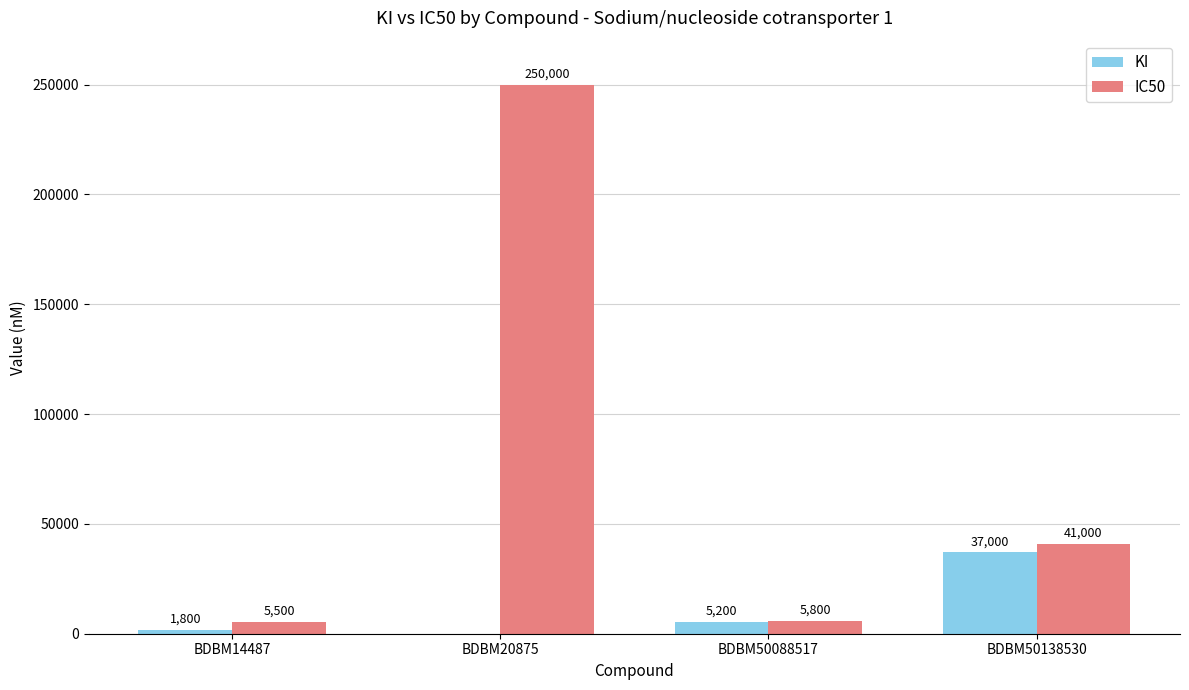

Reading left to right, transcribe all the data shown in this chart.

KI: 1800	0	5200	37000
IC50: 5500	250000	5800	41000